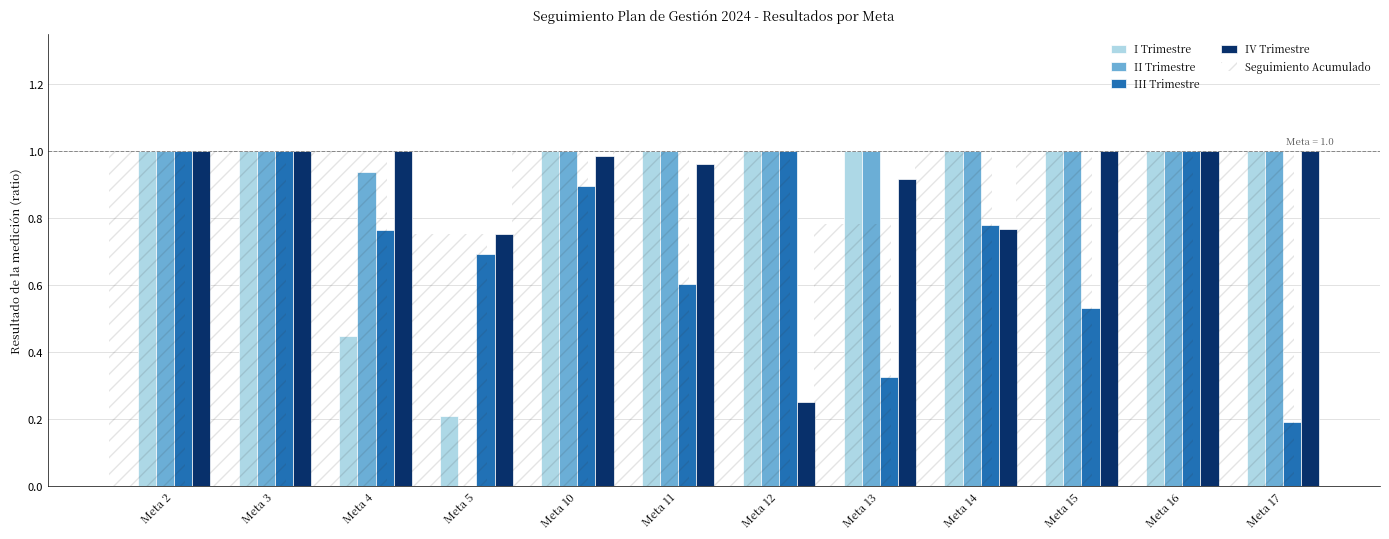

What is the total value across all series at Meta 5?

2.4